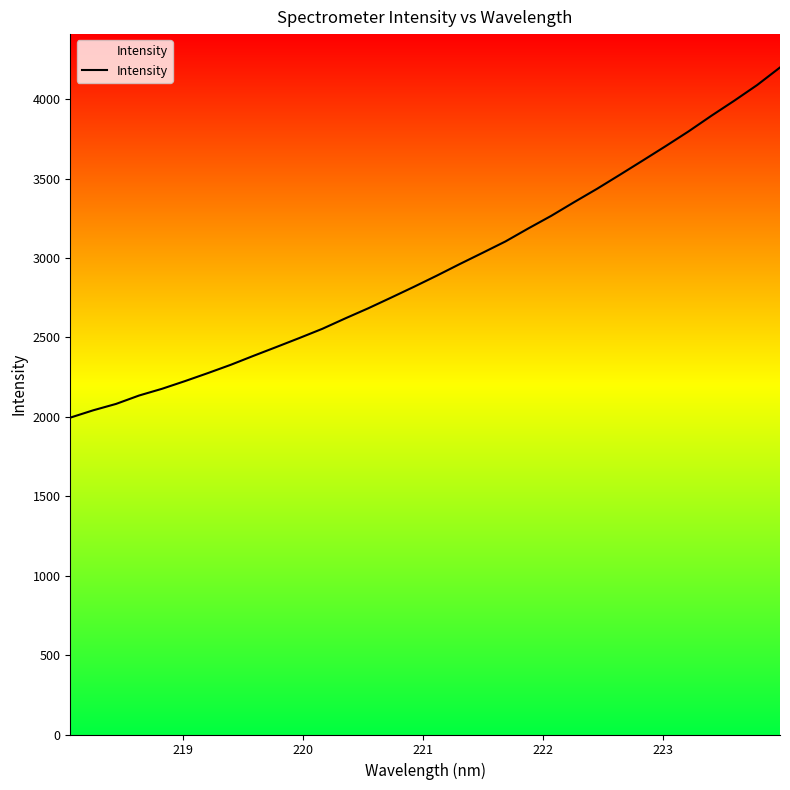

What is the difference between the maximum and minimum values?

2204.3